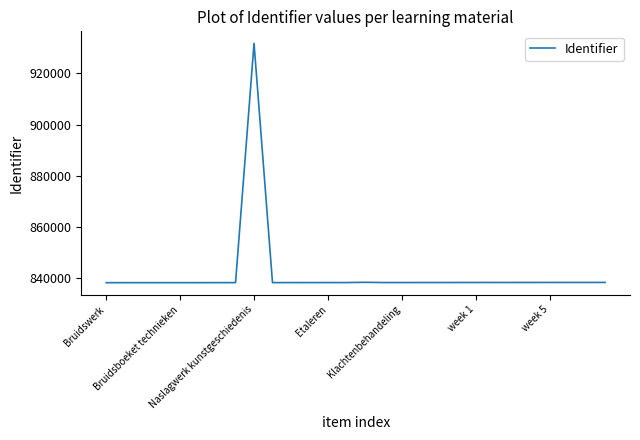

How many series are shown in this chart?

1